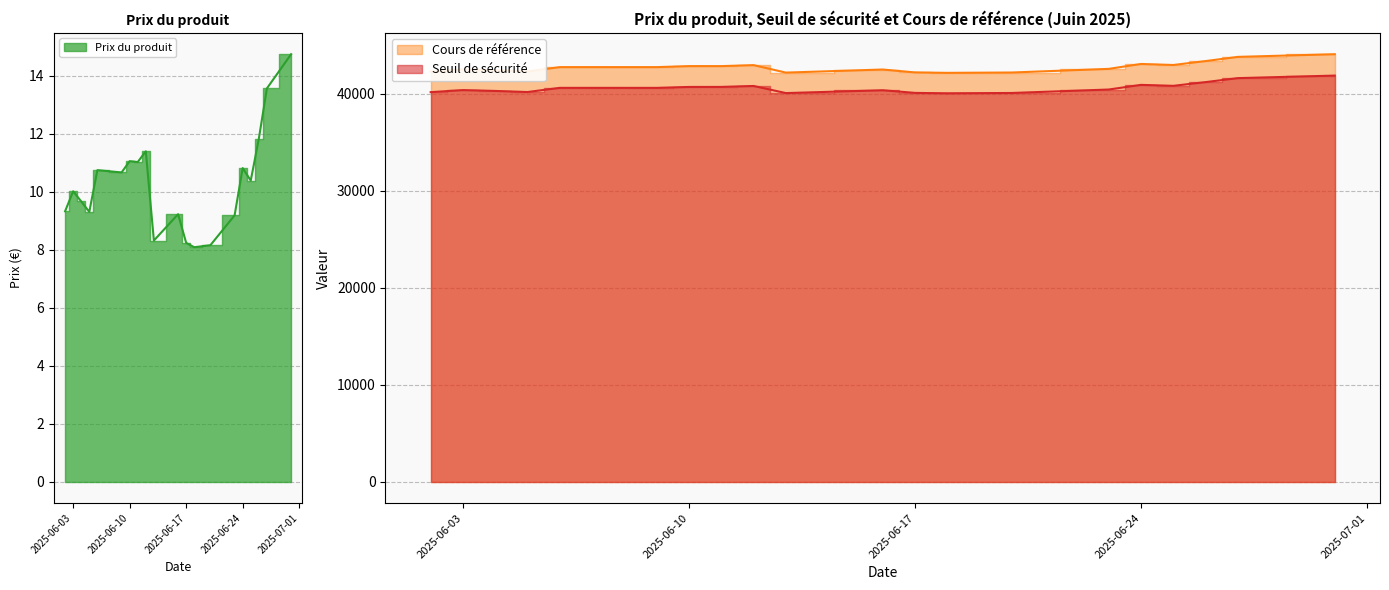

The Seuil de sécurité series shows 40096.5 at 2025-06-20. True or false?

True